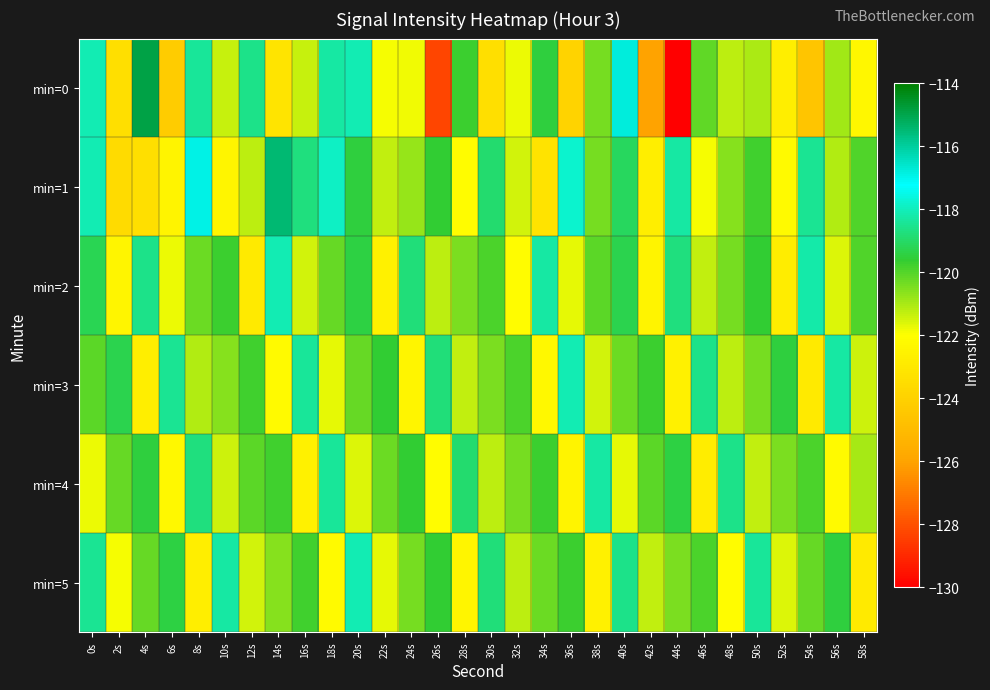

What is the smallest value displayed?

-130.1